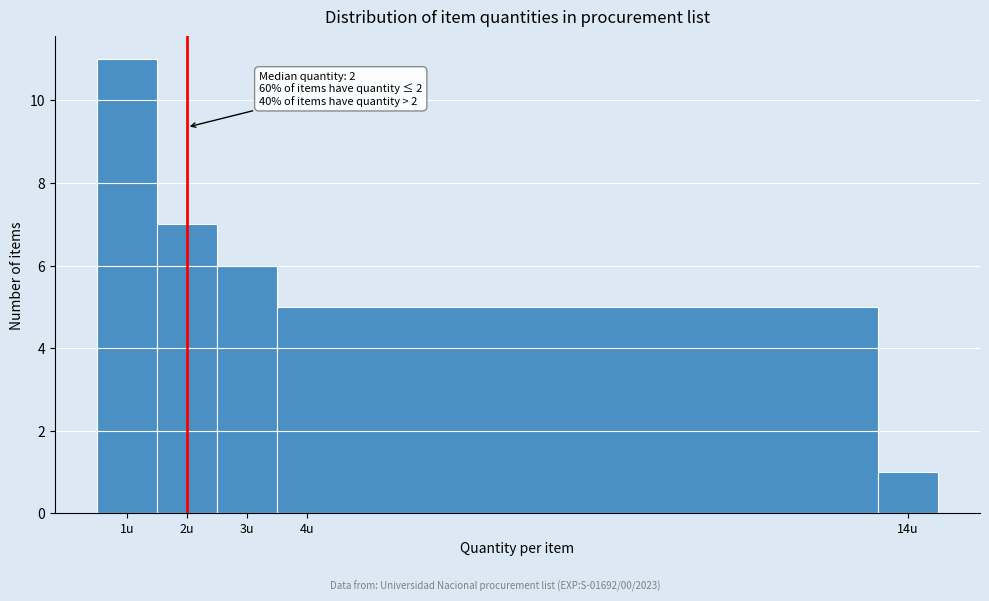

Which range on the x-axis has the tallest bar?

0.5 to 1.5